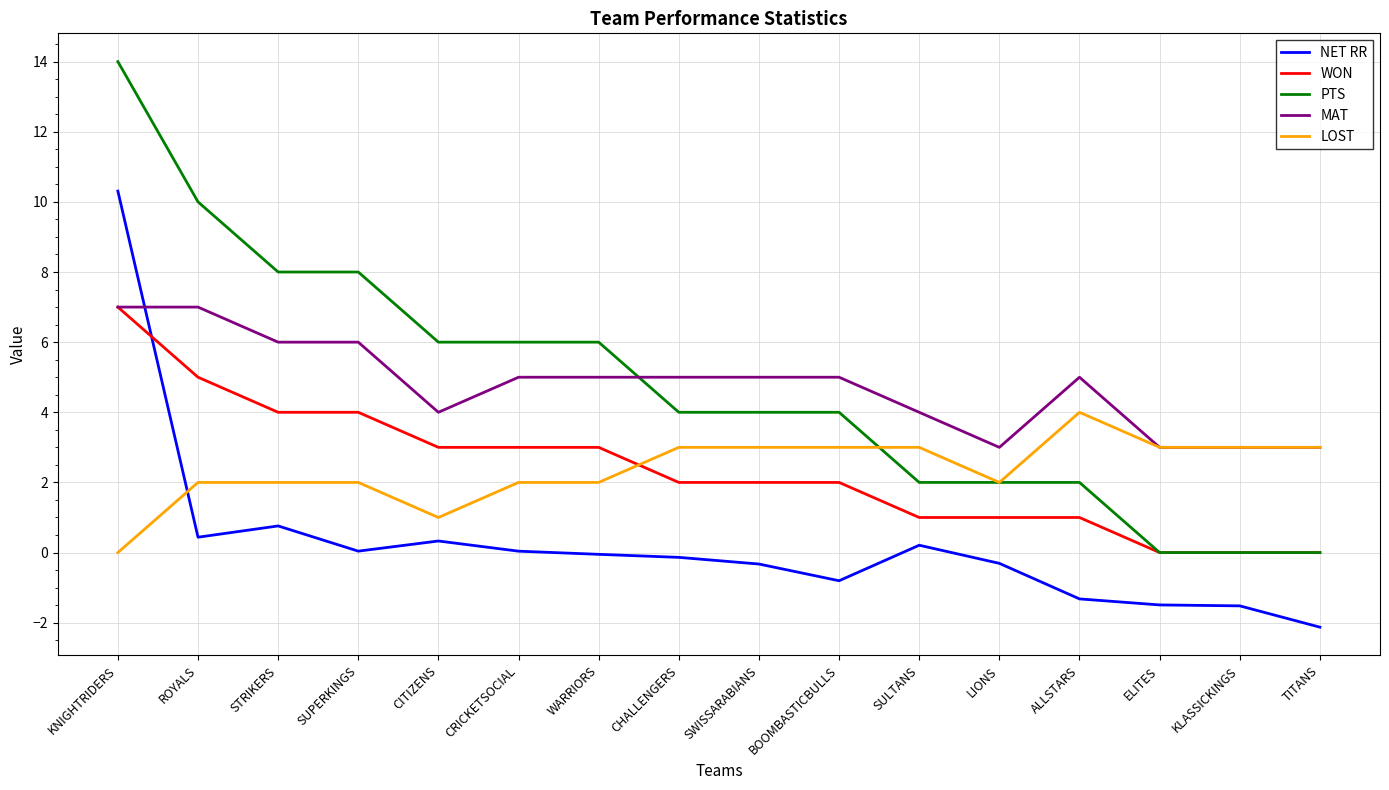

True or false: PTS and NET RR cross at least once.

False